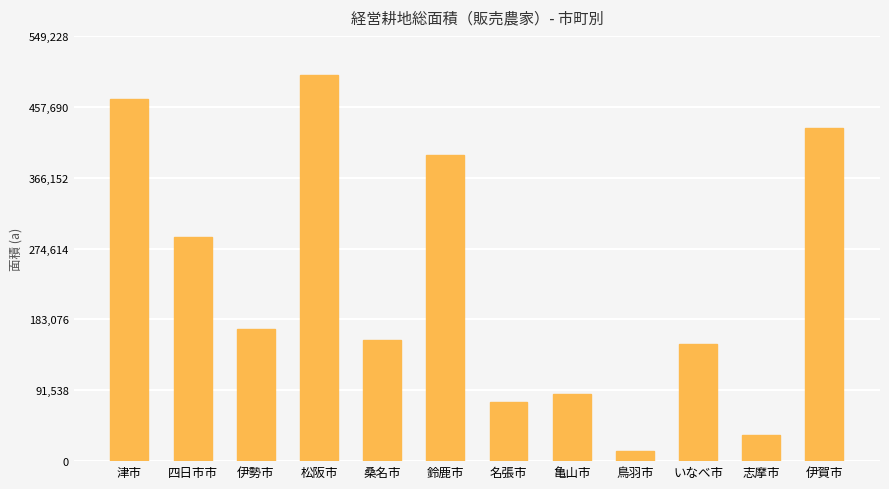

How many data points are less than 170674?

6